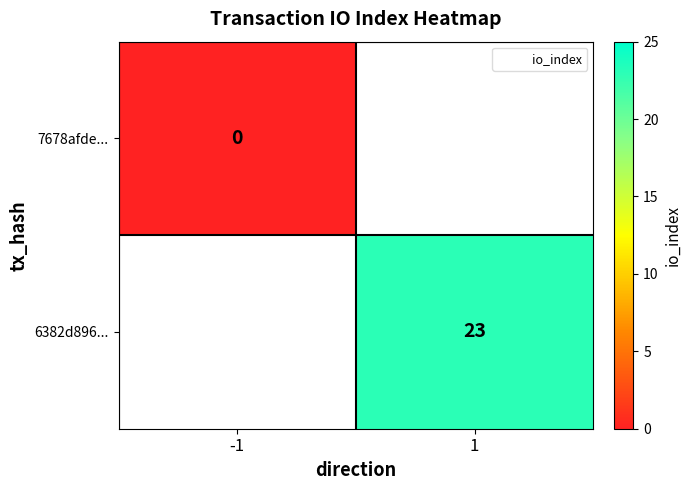

Is the value of 7678afde... at -1 greater than the value of 6382d896... at 1?

No